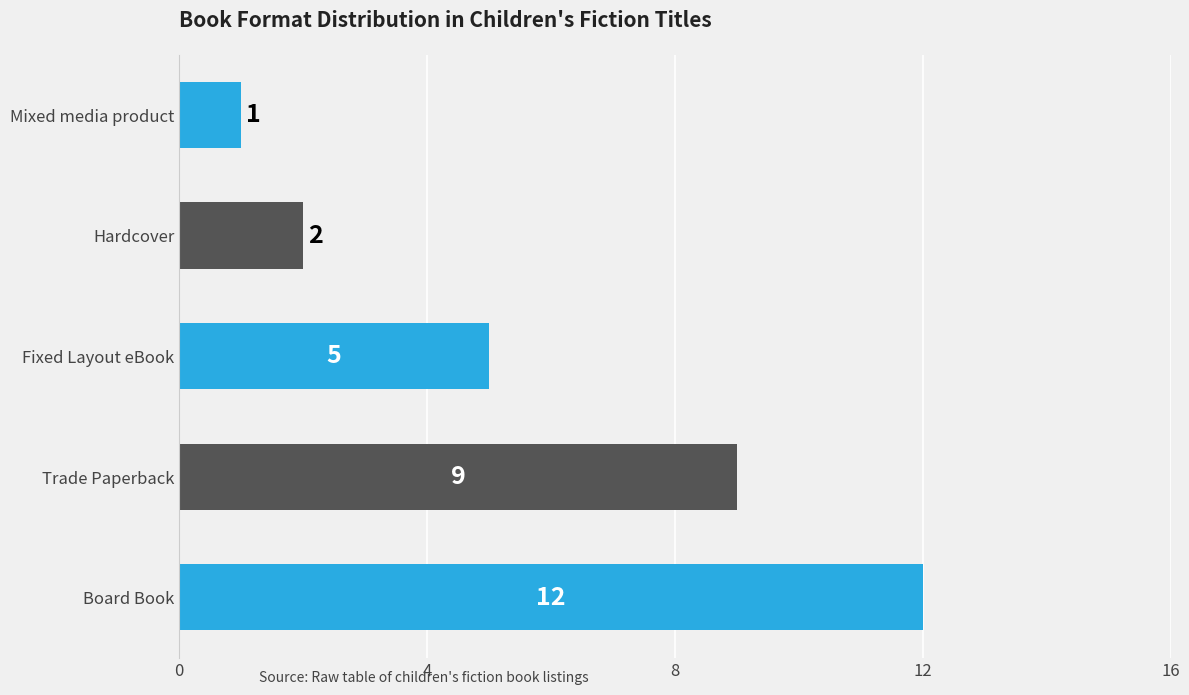

Which label corresponds to the largest value in the chart?

Board Book